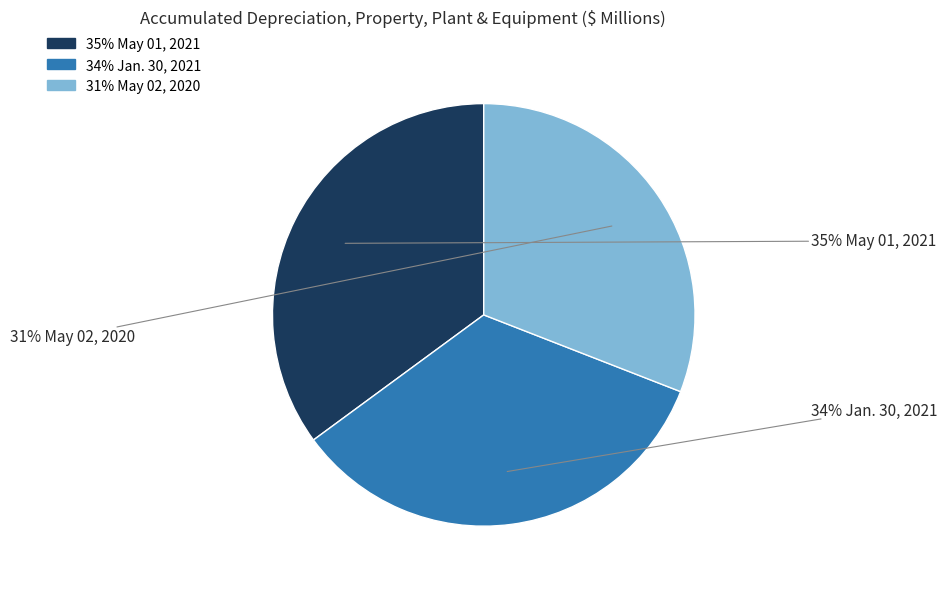

To the nearest percent, what is the difference between the largest and smallest slice percentages?

4%